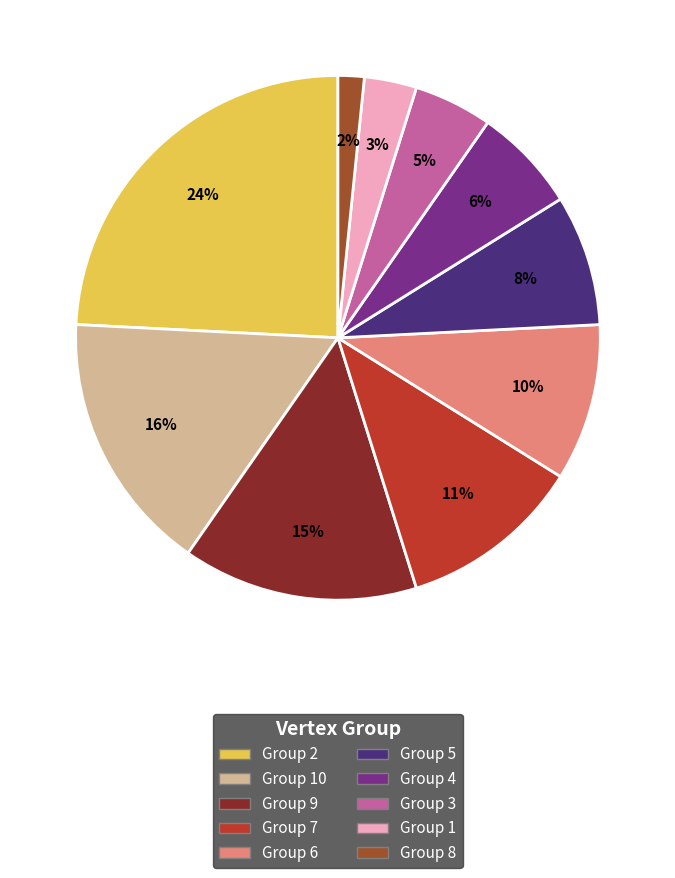

How many slices are in this pie chart?

10